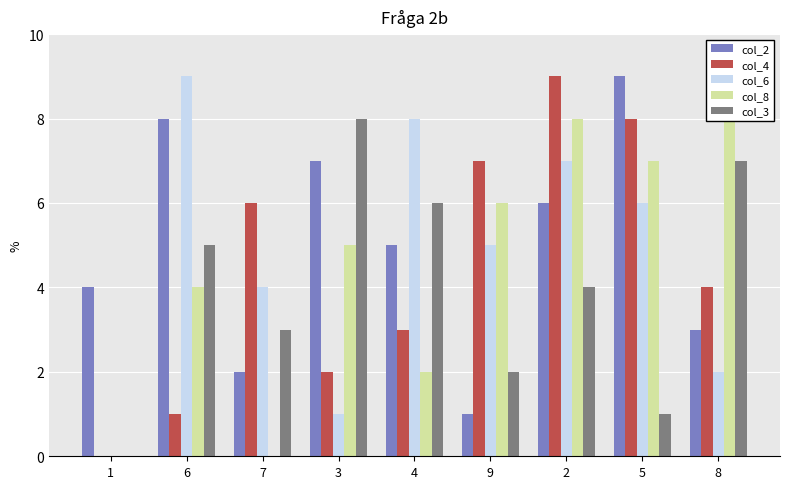

What is the spread (max minus min) of values at 5?

8